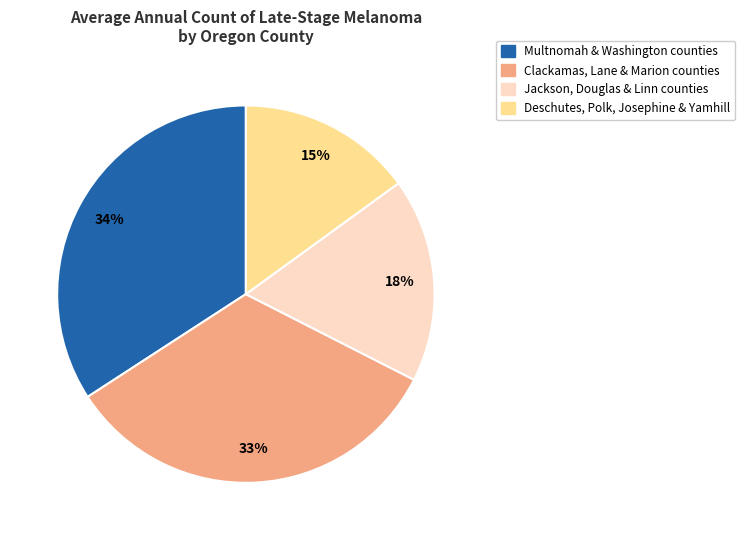

Does any single category account for the majority?

No